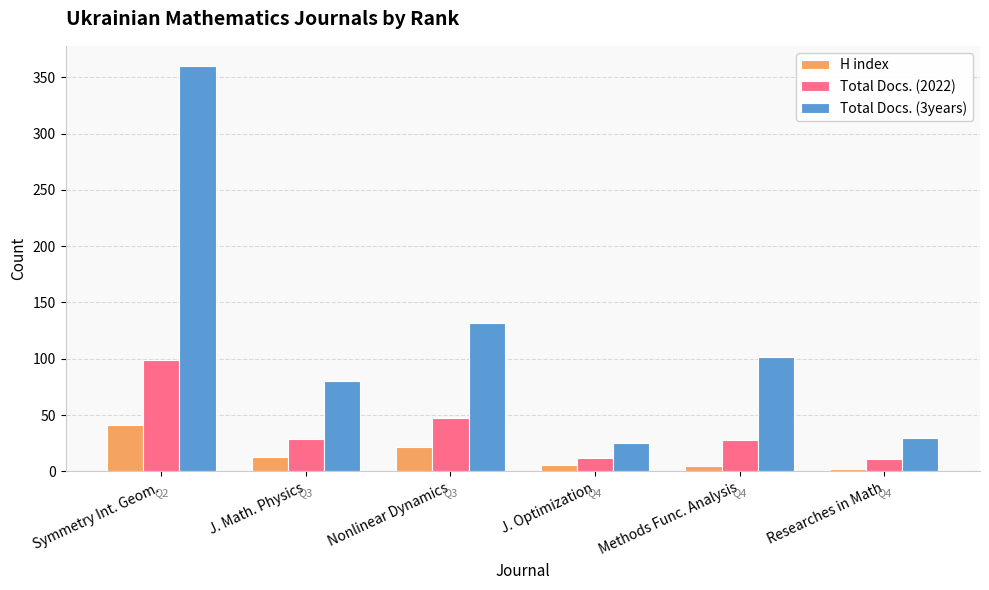

Rank the series at Nonlinear Dynamics from highest to lowest value.

Total Docs. (3years), Total Docs. (2022), H index